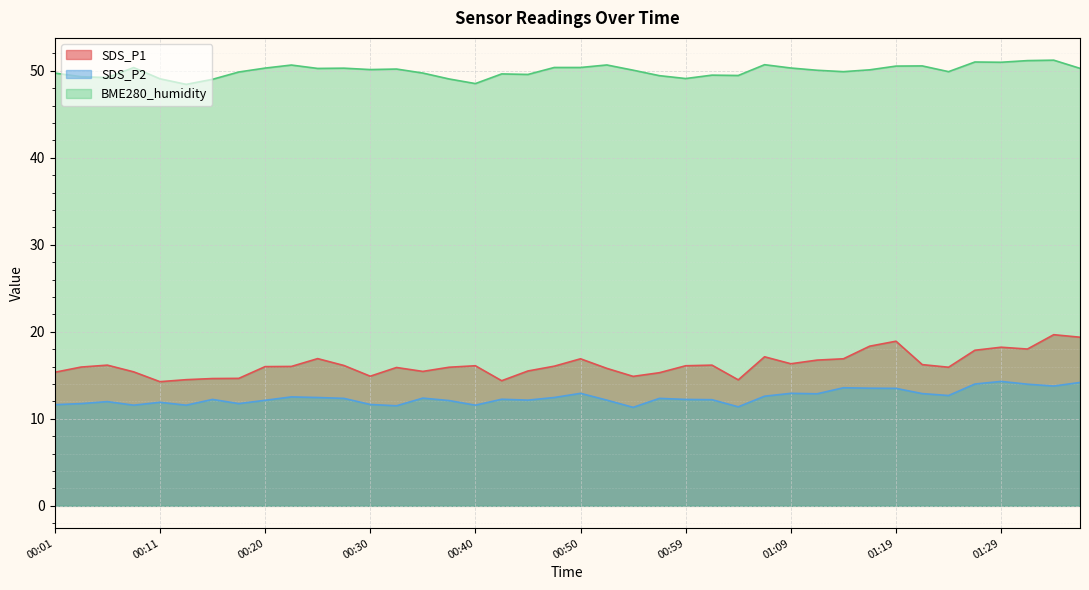

The BME280_humidity series shows 20.1 at 01:19. True or false?

False